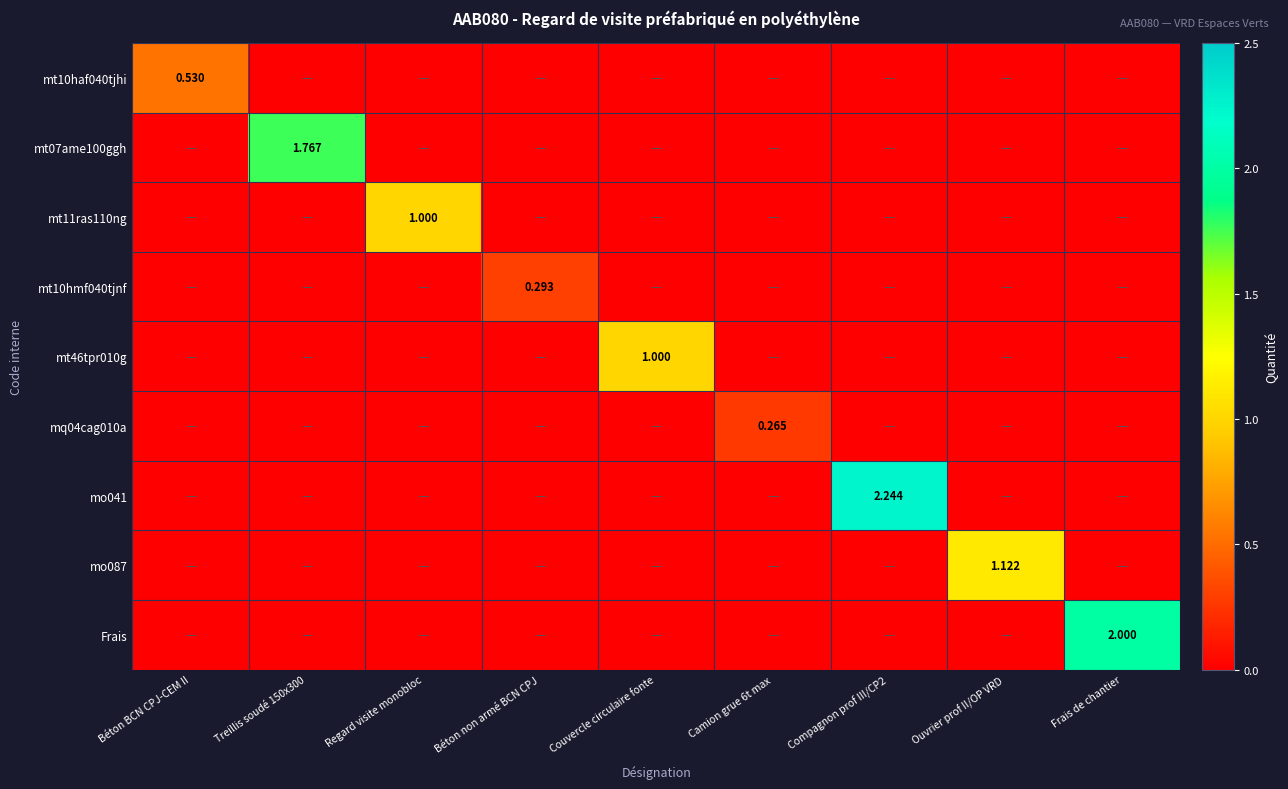

Which series has the largest range (max minus min)?

mo041